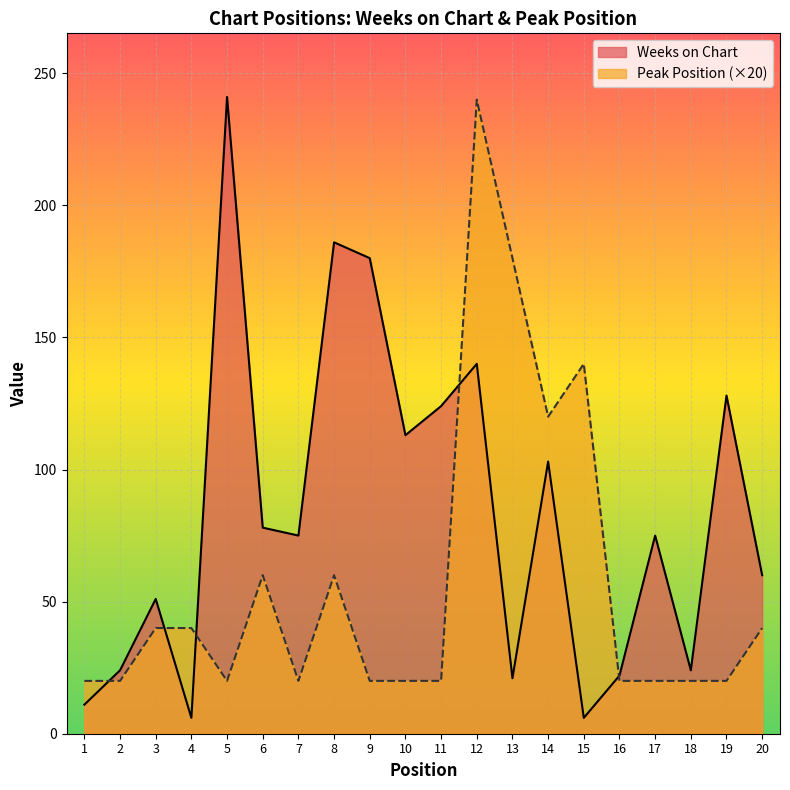

What are all the series names shown in the legend?

Weeks on Chart, Peak Position (×20)